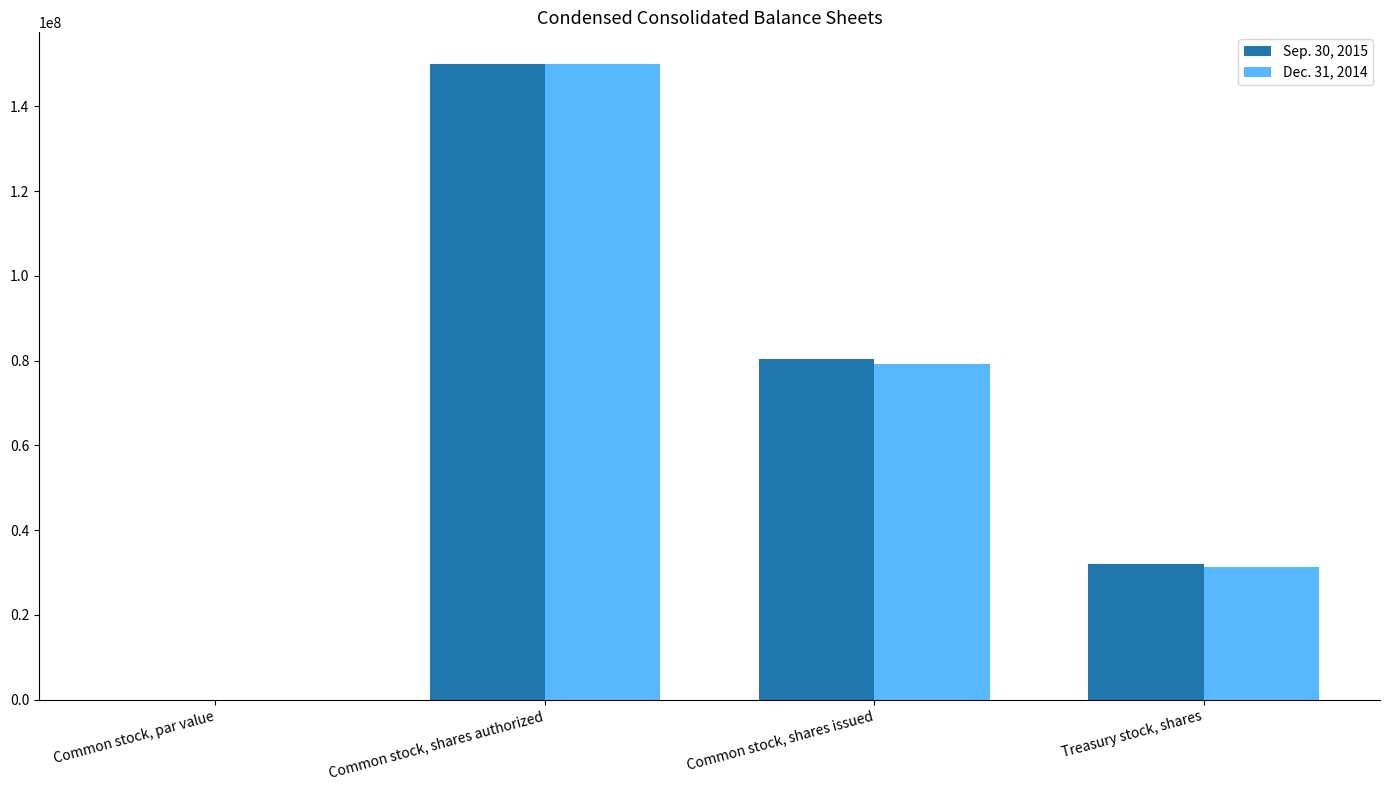

Is it true that Sep. 30, 2015 equals 31997000.0 at Treasury stock, shares?

True